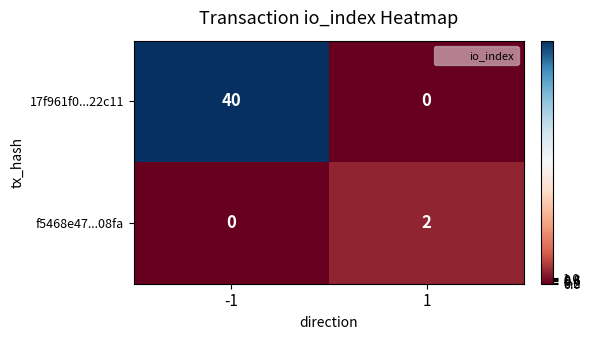

What is the spread (max minus min) of values at -1?

40